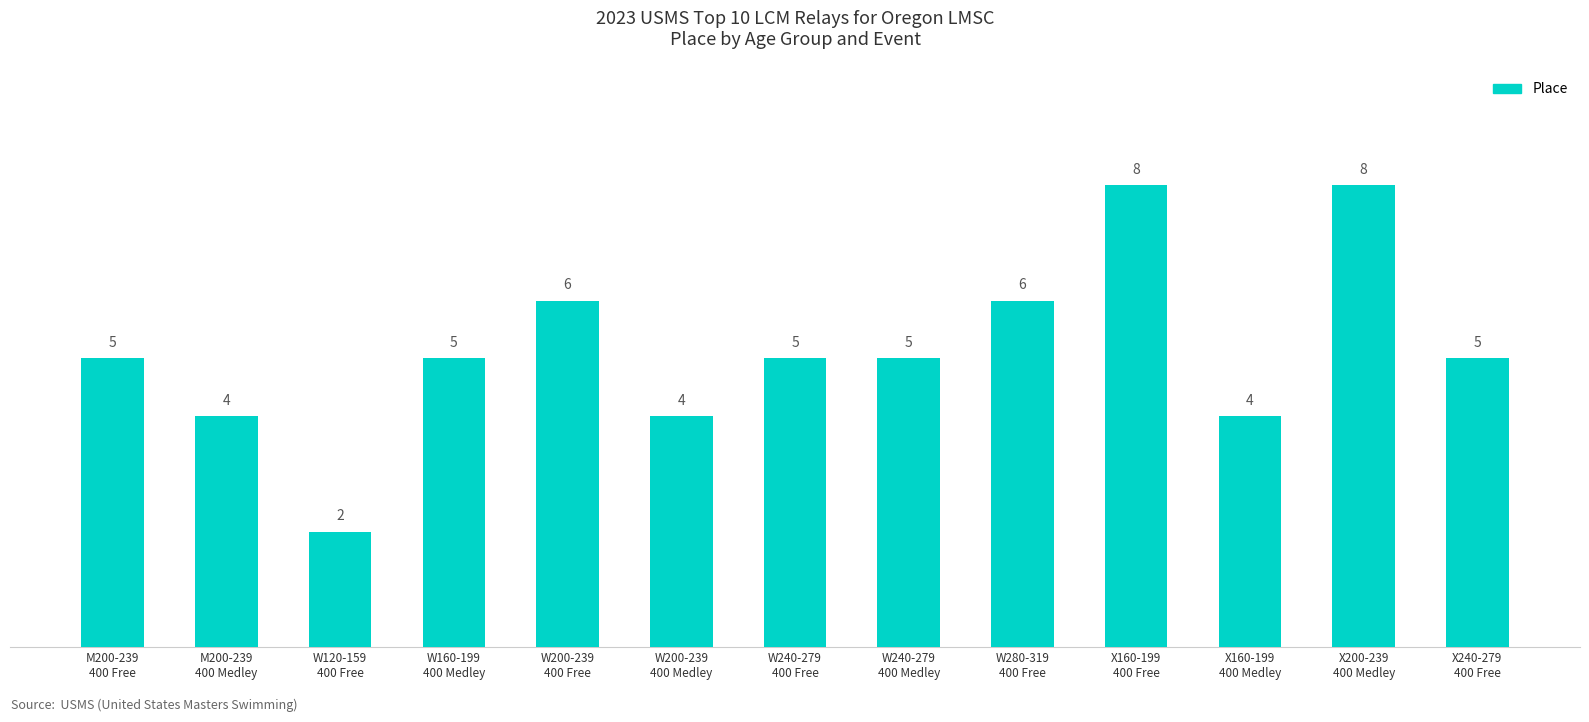

What is the average value?

5